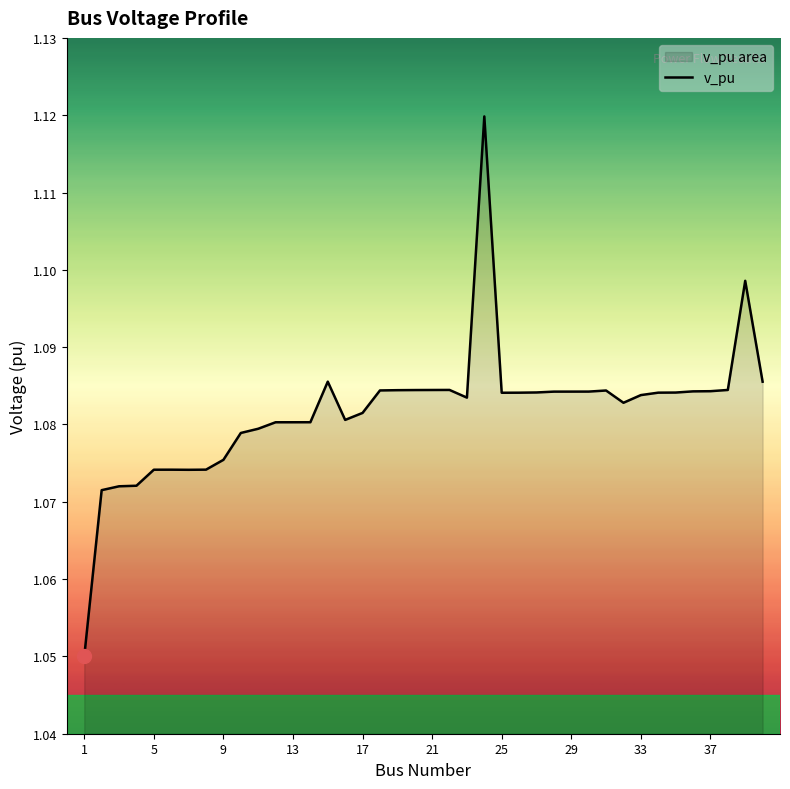

The value at 21 is 1.8. True or false?

False